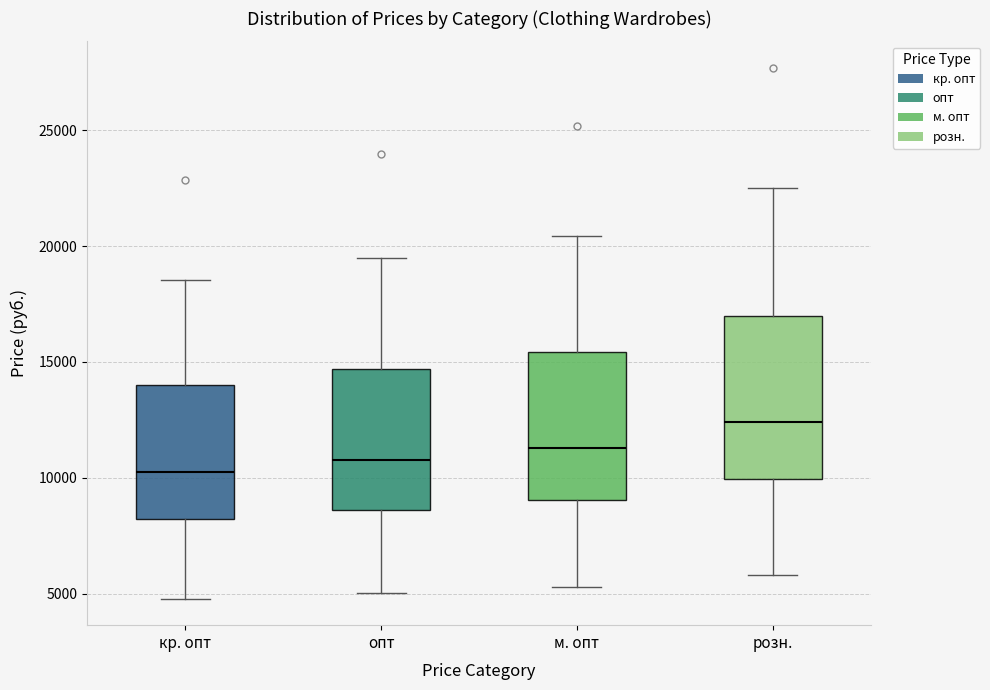

Reading left to right, read every box against the y-axis: the position of its median line, the range the box covers, and the ends of its whiskers. The values are not printed on the chart, so give them approximately, as read against the axis.

кр. опт: median 10000, box 8000 to 14000, whiskers 5000 to 18500
опт: median 11000, box 8500 to 14500, whiskers 5000 to 19500
м. опт: median 11500, box 9000 to 15500, whiskers 5500 to 20500
розн.: median 12500, box 10000 to 17000, whiskers 6000 to 22500